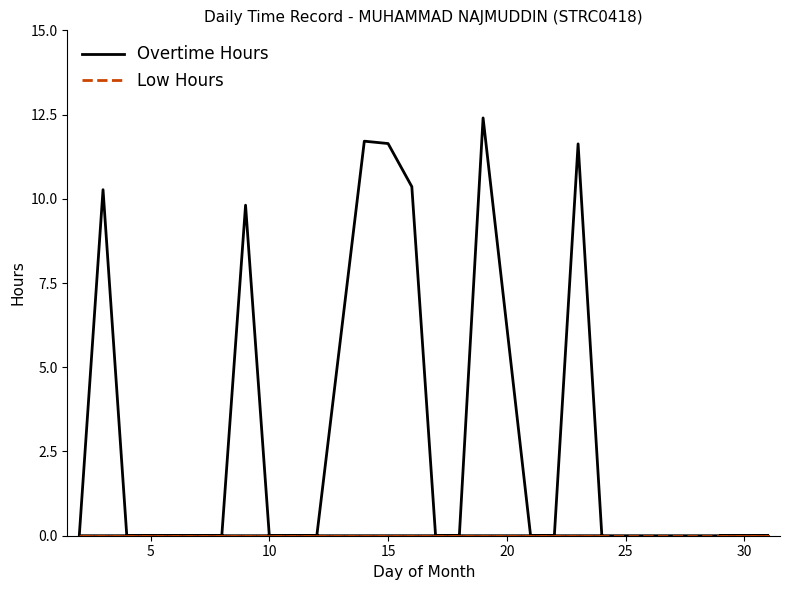

Does the chart have visible grid lines?

No